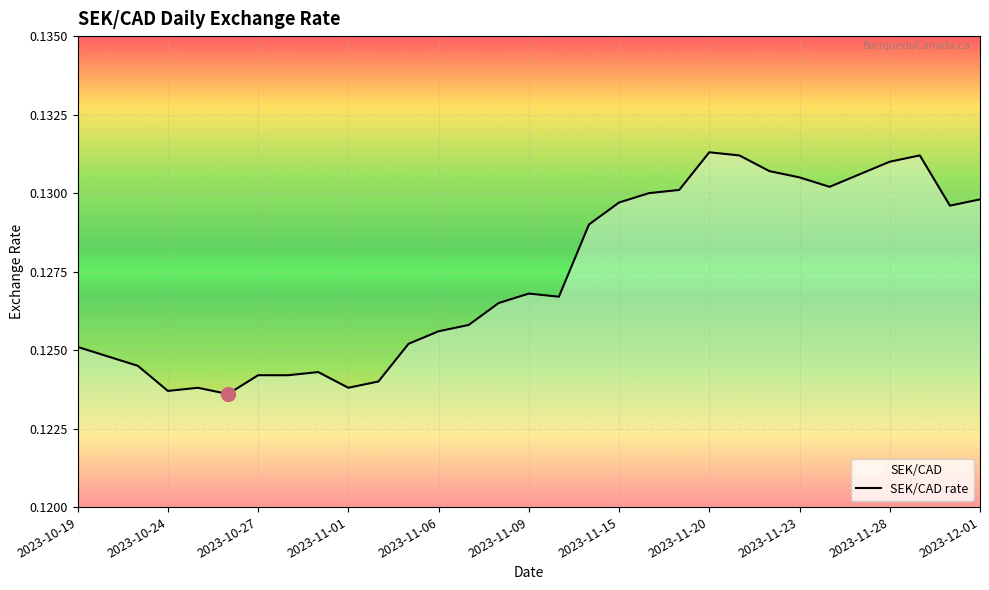

Between 2023-11-09 and 2023-10-24, which is larger?

2023-11-09